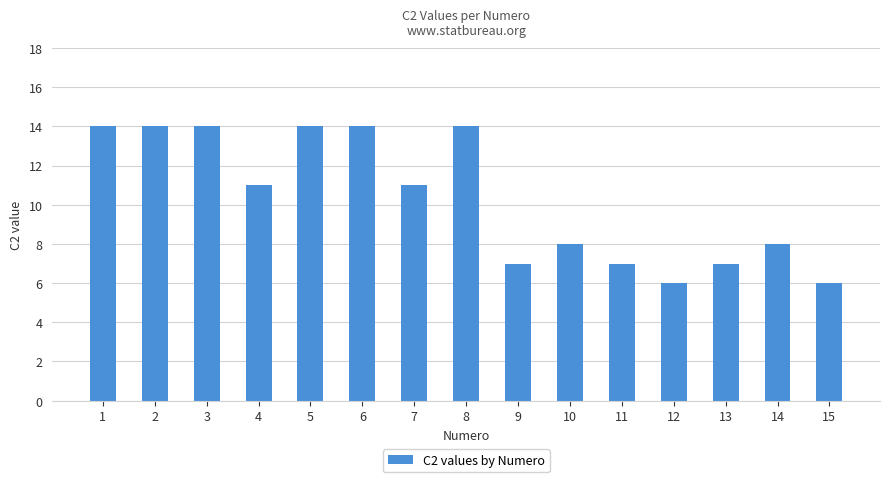

Reading right to left, extract all data points from this chart.

6	8	7	6	7	8	7	14	11	14	14	11	14	14	14